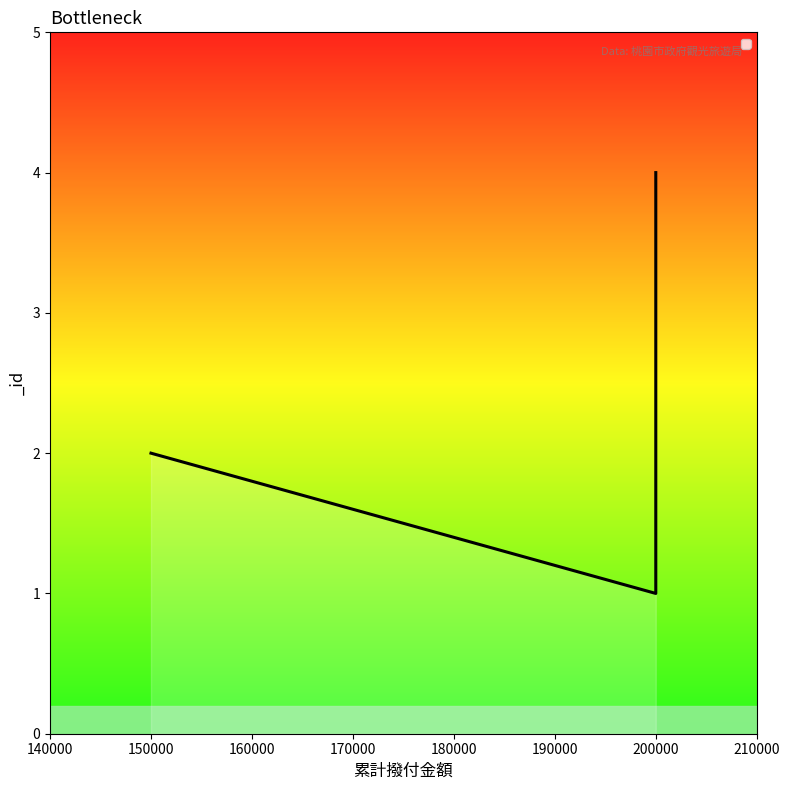

What is the average value?

2